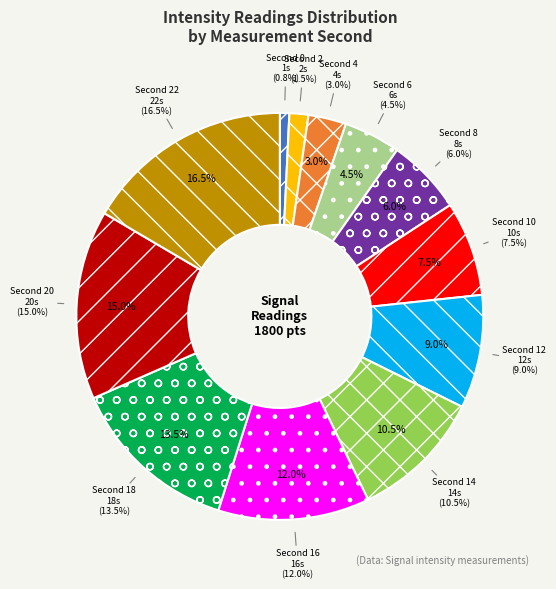

Do 18 and 10 together represent more than half of the pie?

No